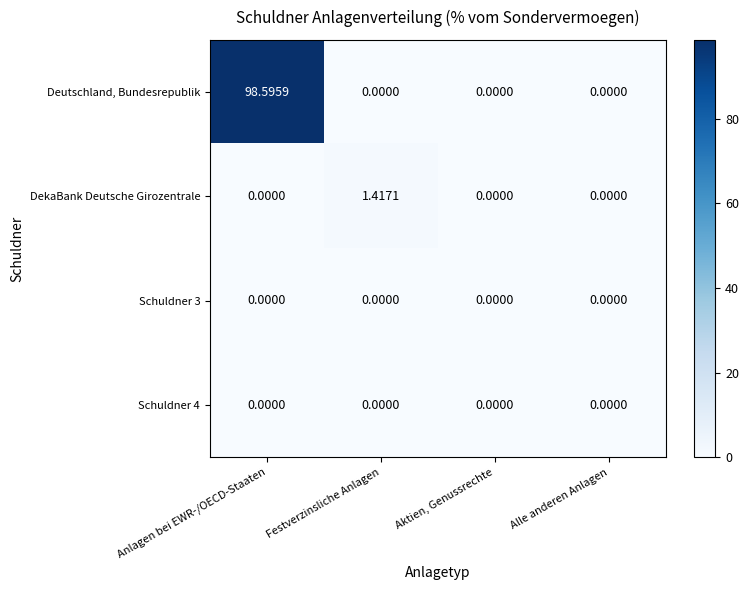

Which category has the highest value in the Deutschland, Bundesrepublik series?

Anlagen bei EWR-/OECD-Staaten